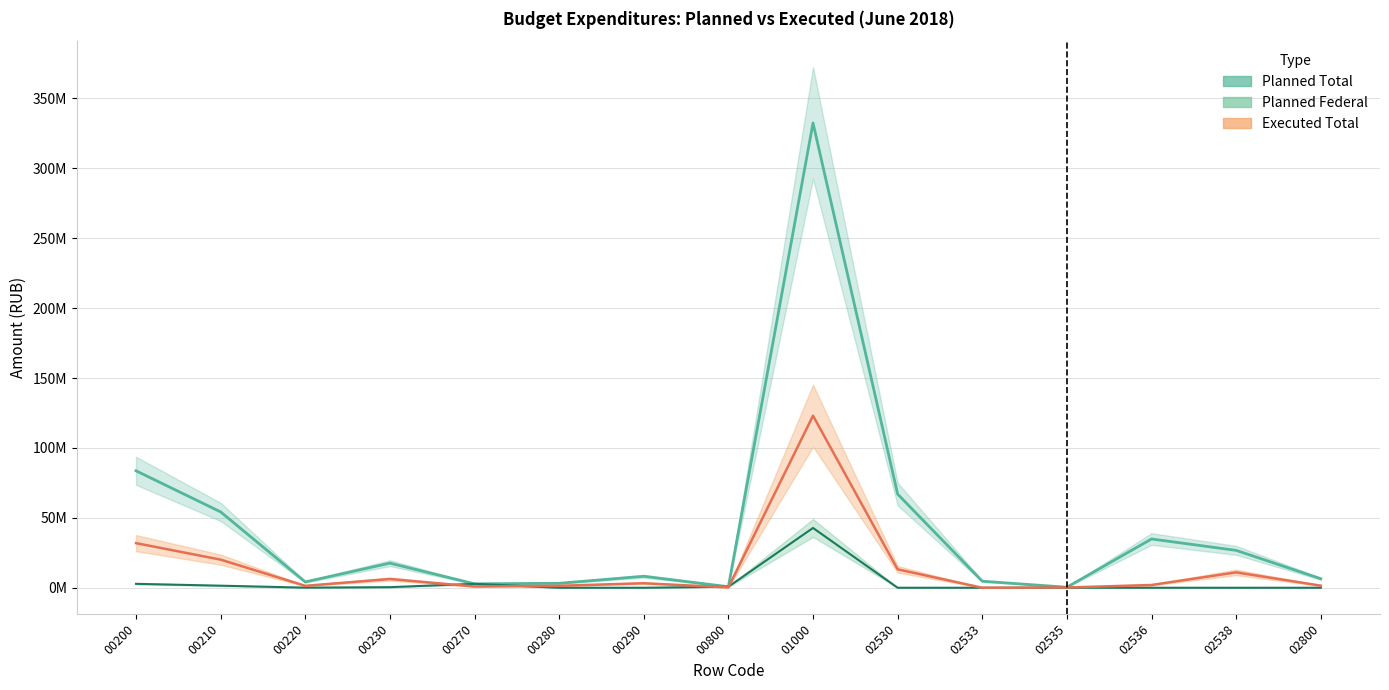

Read the Planned Federal value at 00210.

1480081.0